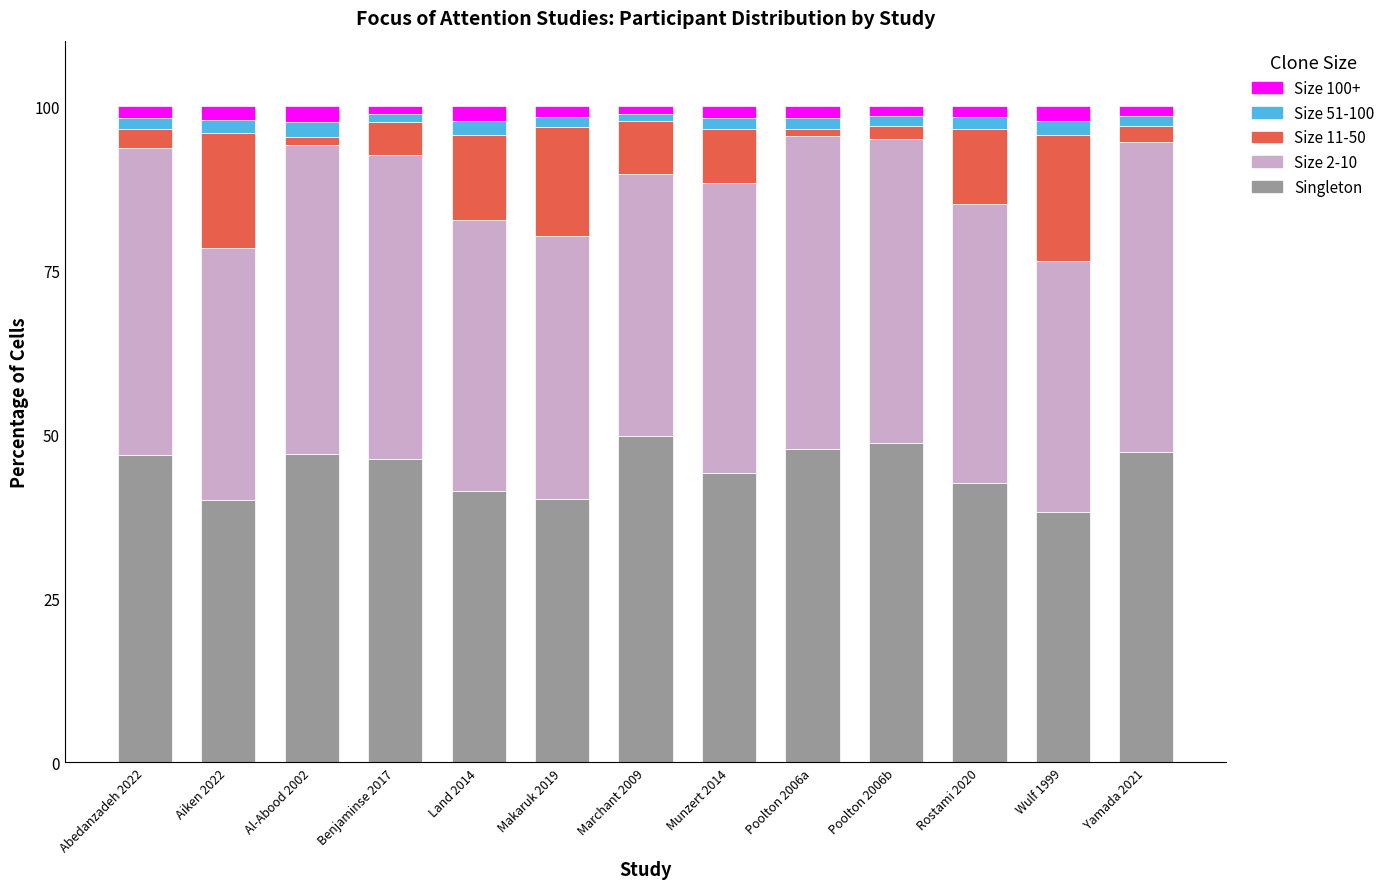

What is the highest value of the Singleton series?

49.8